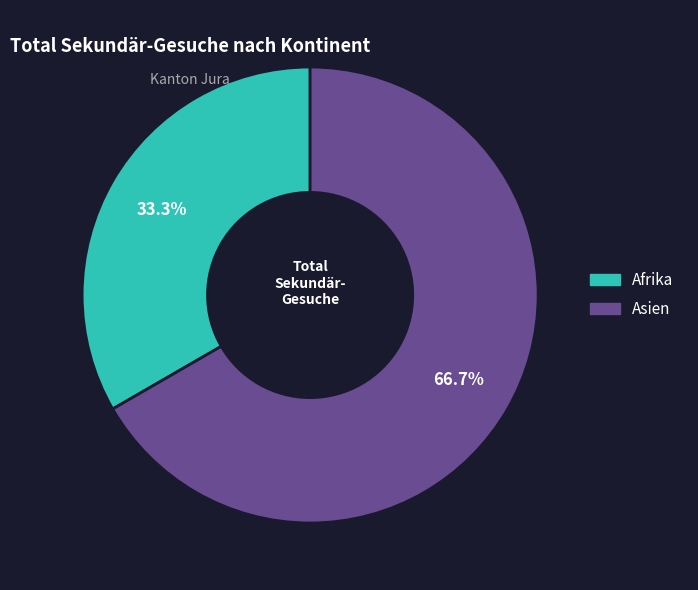

The Afrika slice represents 33% of the pie. True or false?

True